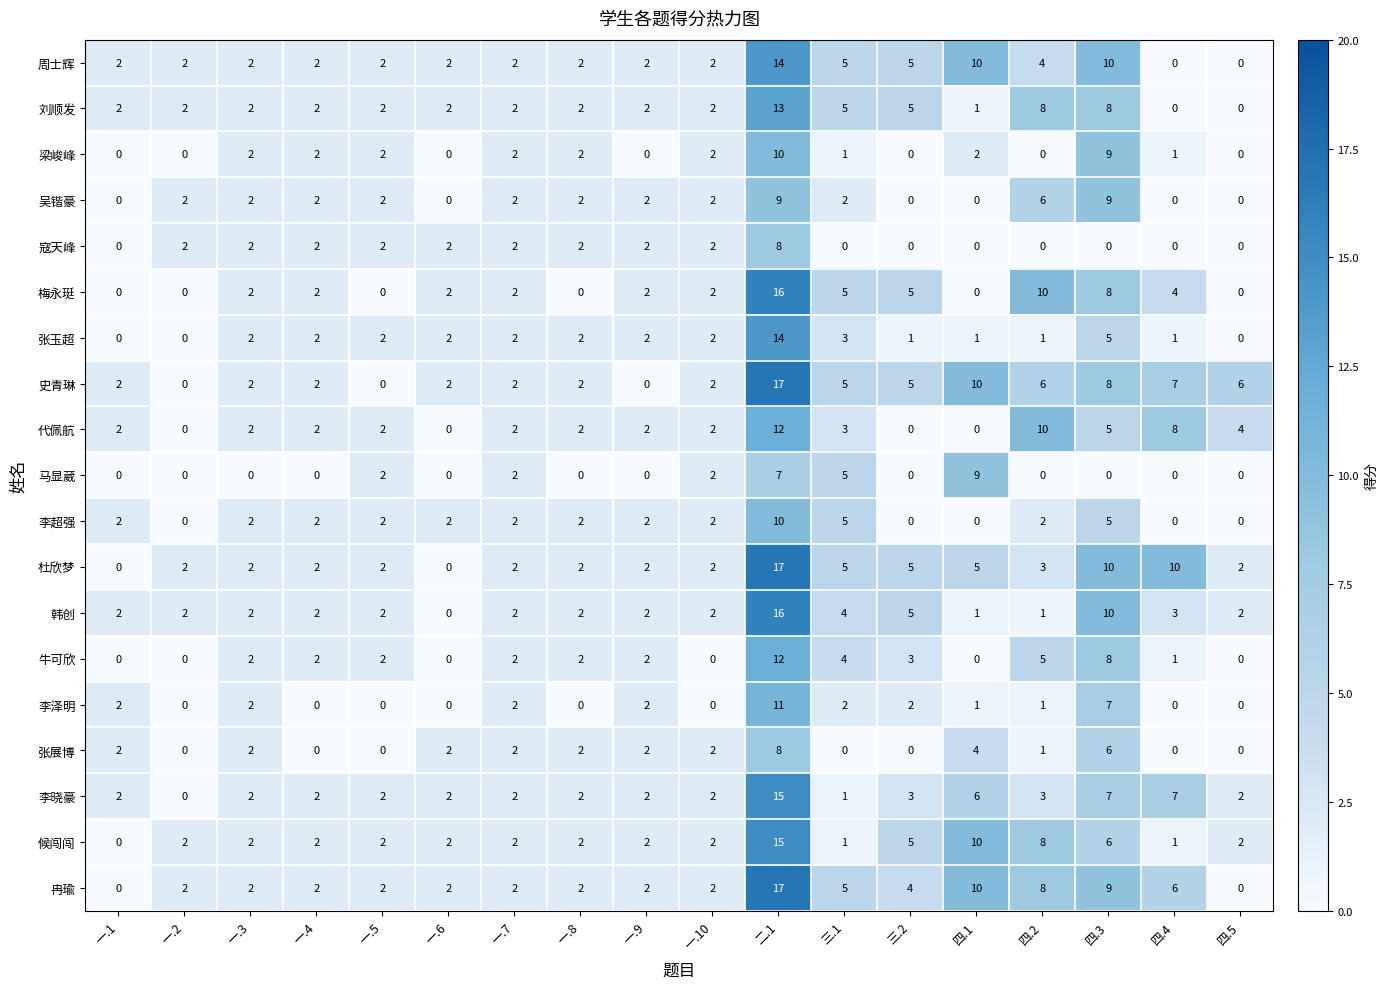

How many categories are shown in the chart?

18